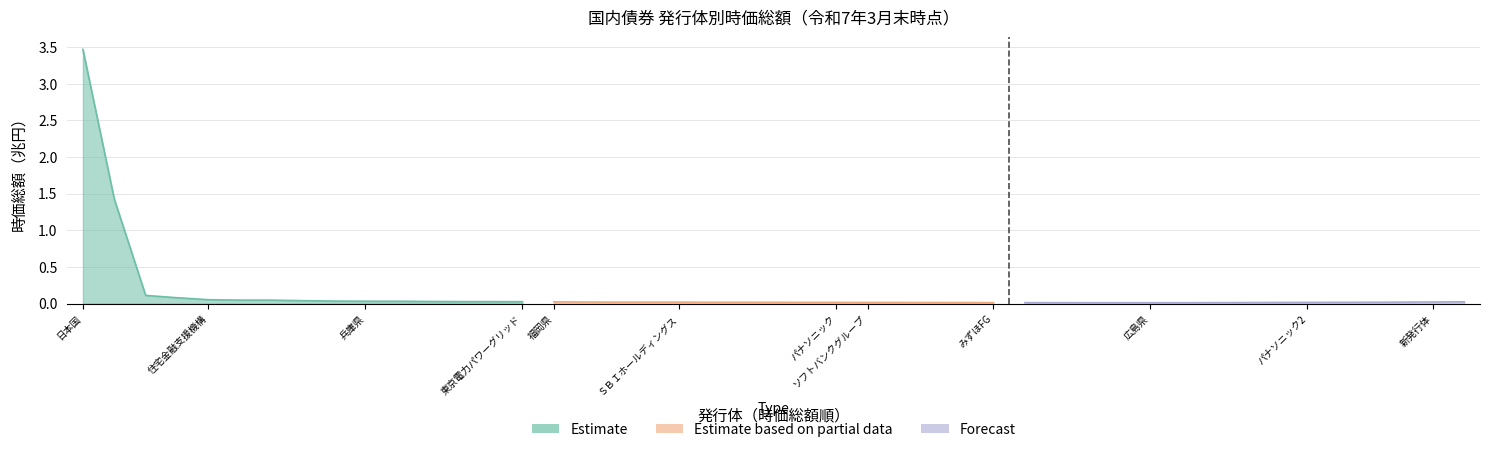

True or false: Estimate has more than 2 points higher than both neighbors.

False